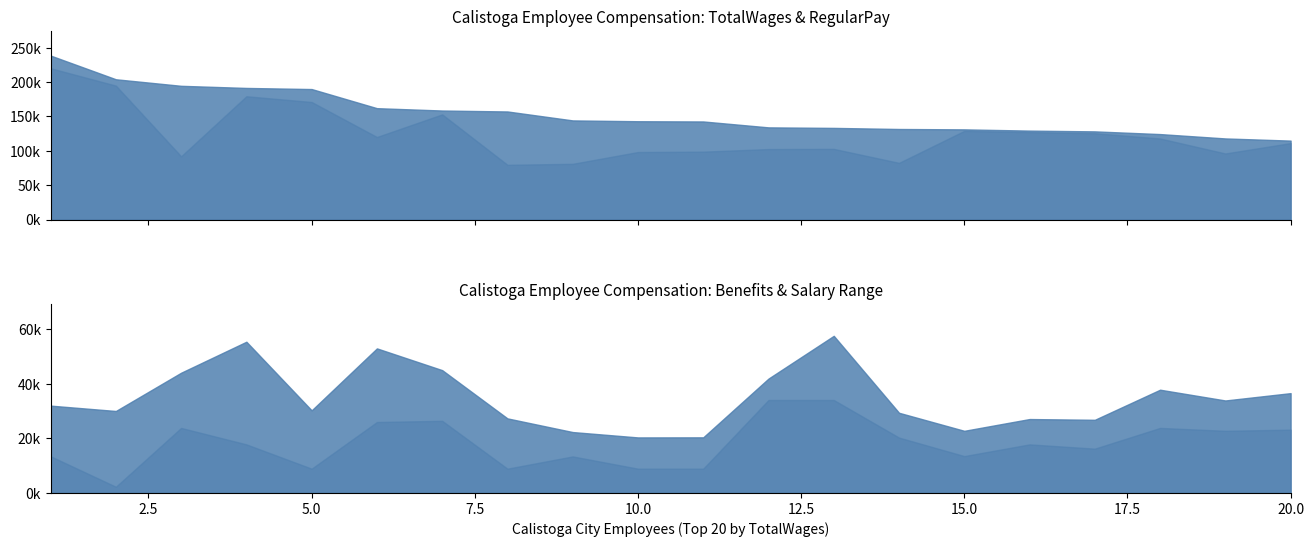

Between 10 and 1, which is larger?

1